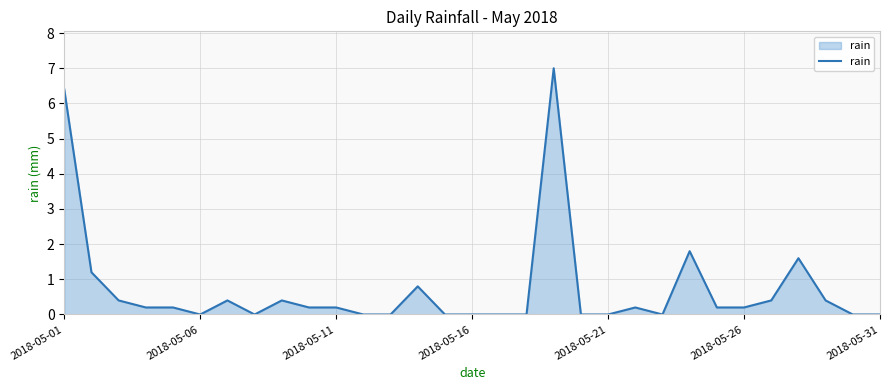

What is the greatest value displayed?

7.0